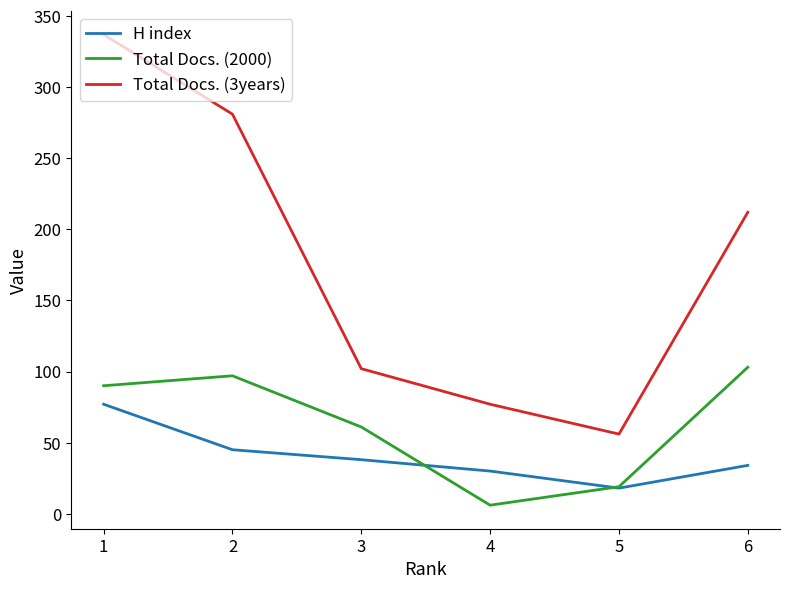

What is the difference between the second highest and minimum values in the H index series?

27